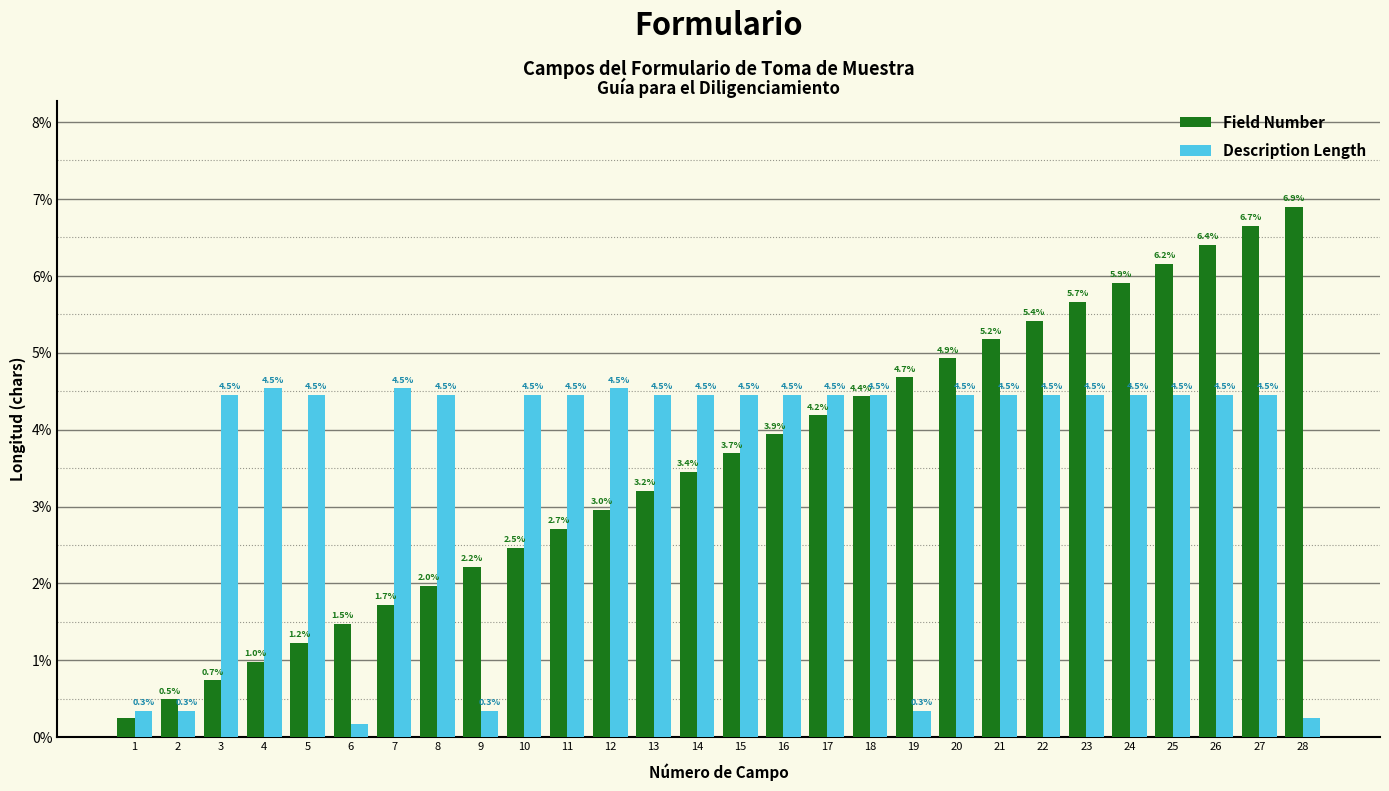

At which category is the sum across all series the highest?

27